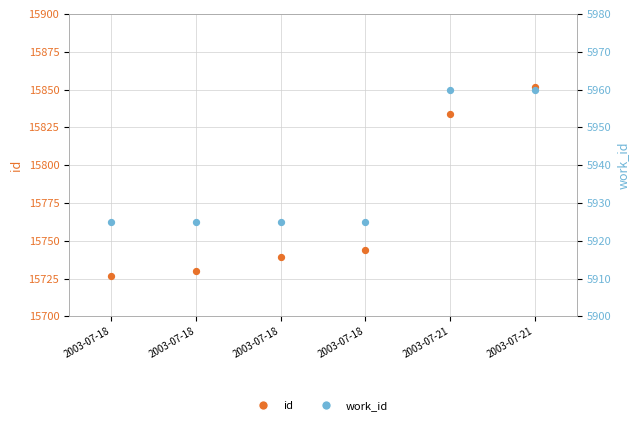

Which series reaches the minimum Y coordinate?

work_id